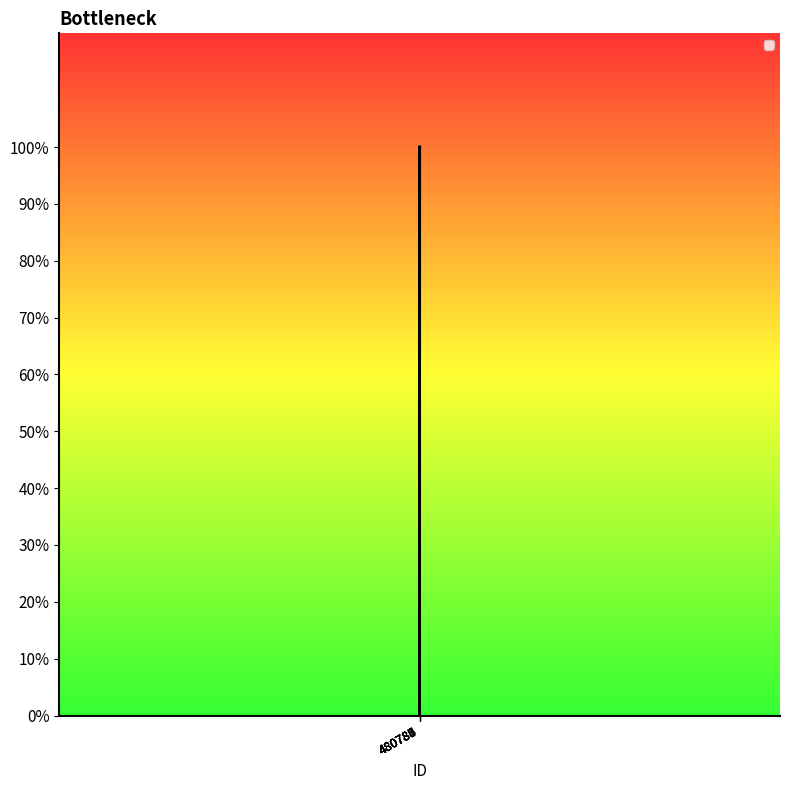

Does the chart have visible grid lines?

No